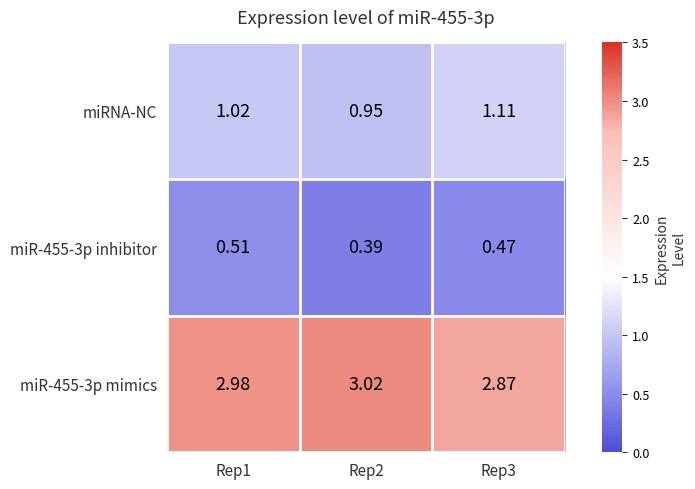

Is the value of miR-455-3p inhibitor at Rep3 greater than the value of miRNA-NC at Rep2?

No